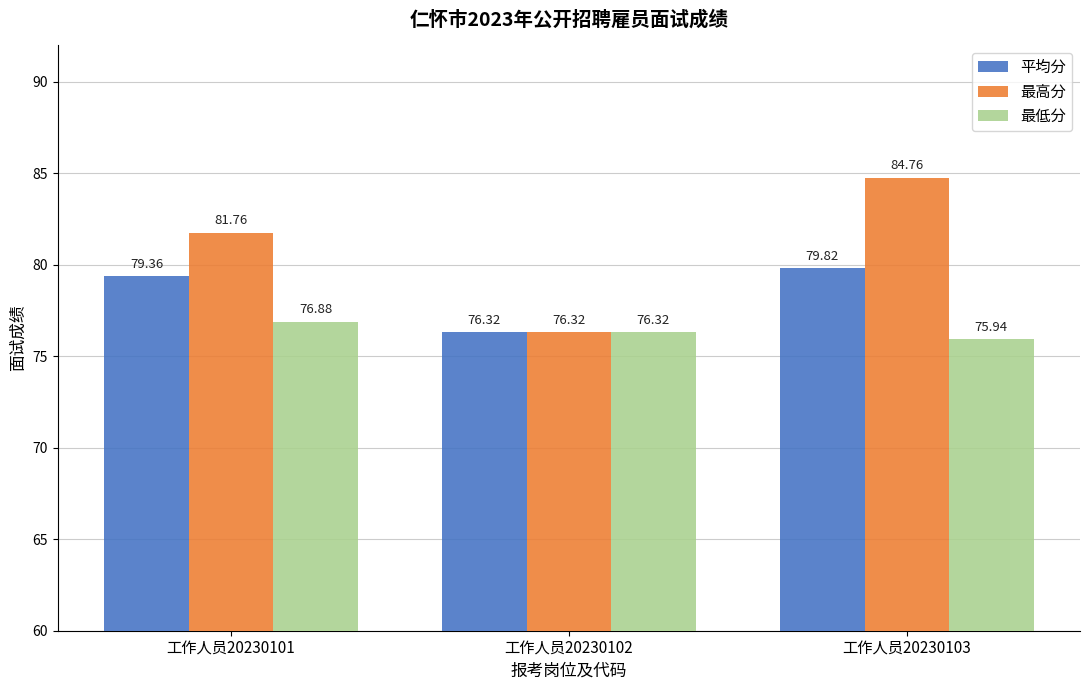

At which label does 最高分 first exceed 81?

工作人员20230101